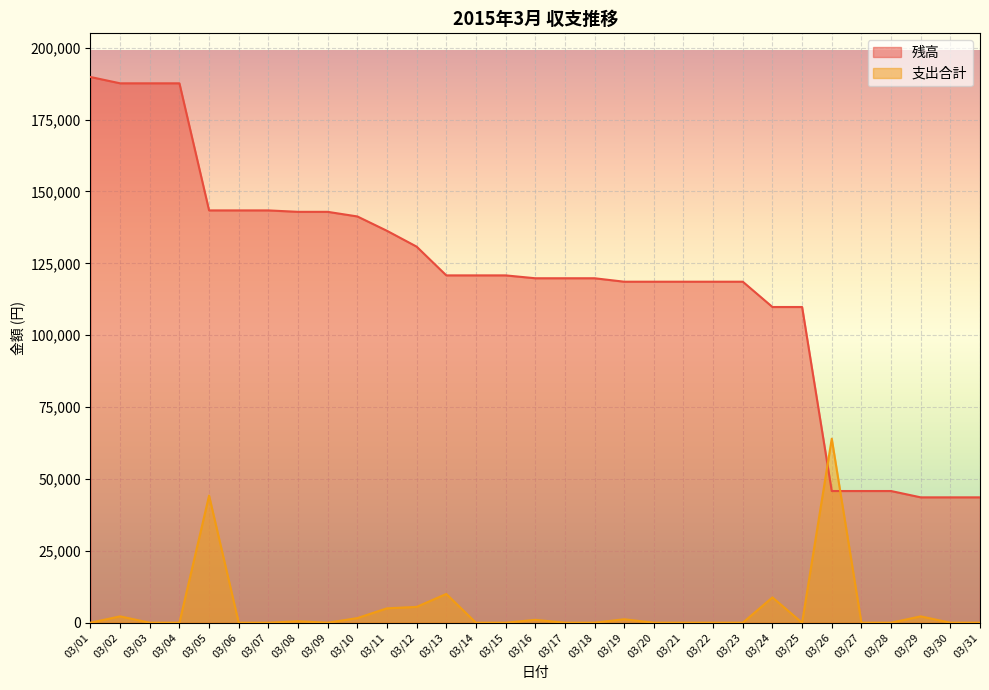

What is the difference between the 残高 values at 03/09 and 03/28?

97100